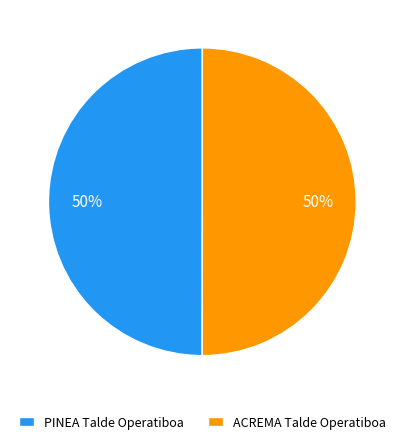

What percentage is the ACREMA Talde Operatiboa slice, to the nearest percent?

50%